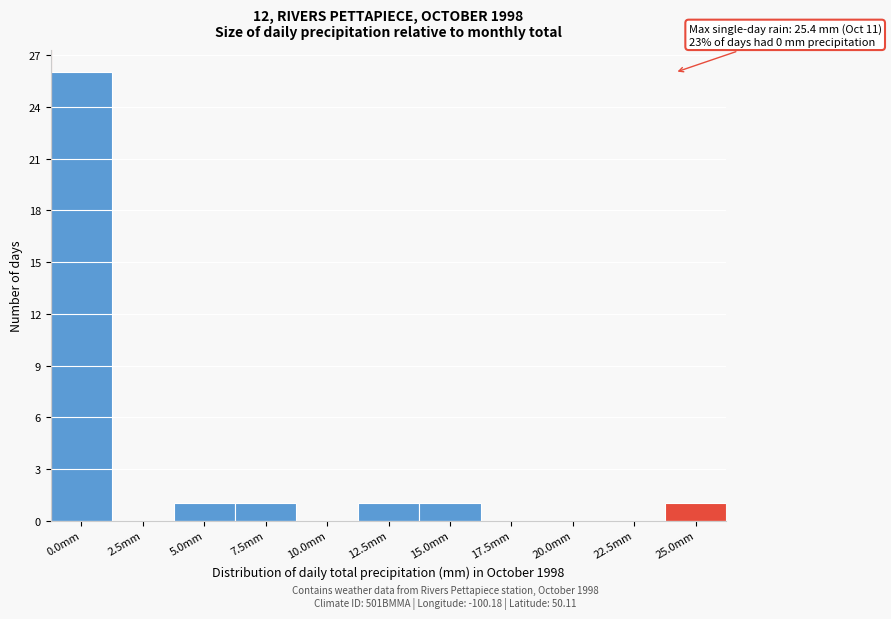

Reading left to right, list all the values displayed in this chart.

0.0mm=26	2.5mm=0	5.0mm=1	7.5mm=1	10.0mm=0	12.5mm=1	15.0mm=1	17.5mm=0	20.0mm=0	22.5mm=0	25.0mm=1